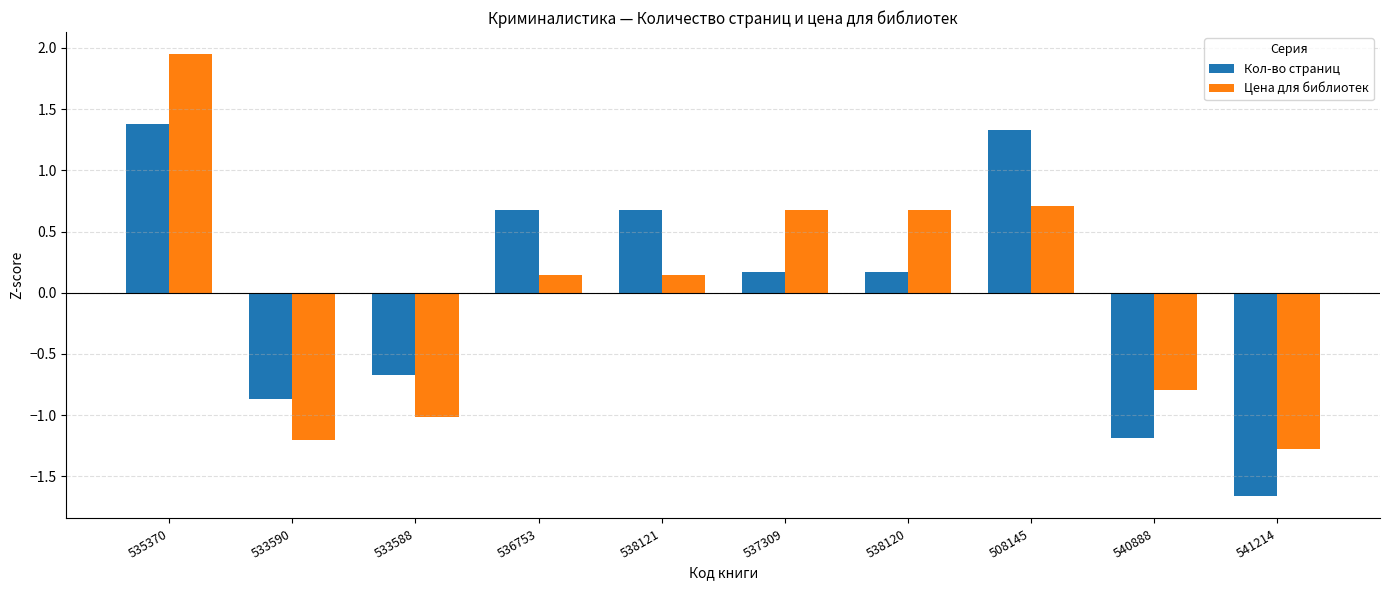

How many bars are there in total?

20